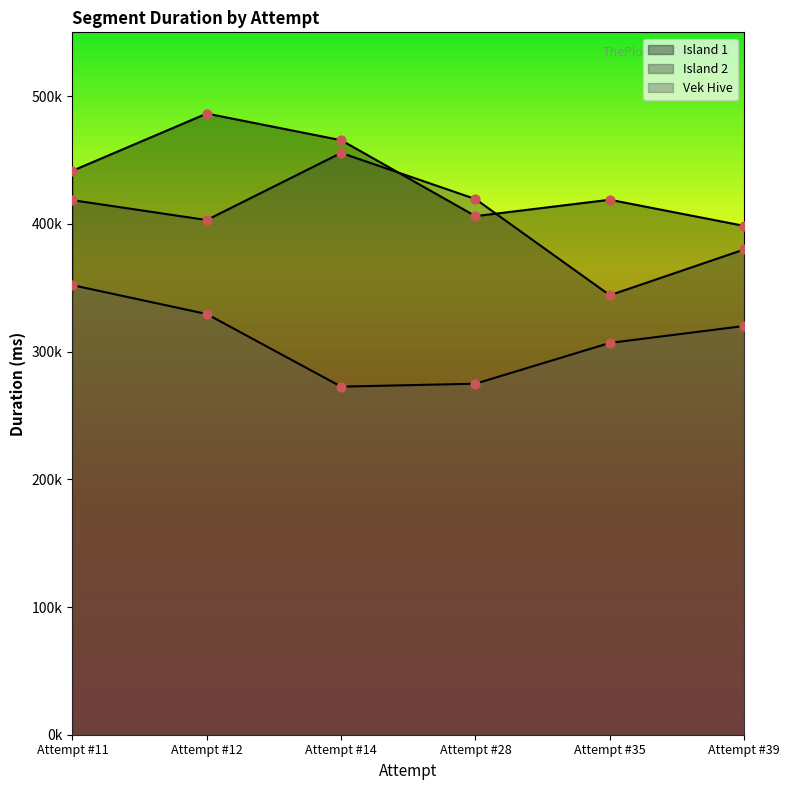

What are all the series names shown in the legend?

Island 1, Island 2, Vek Hive